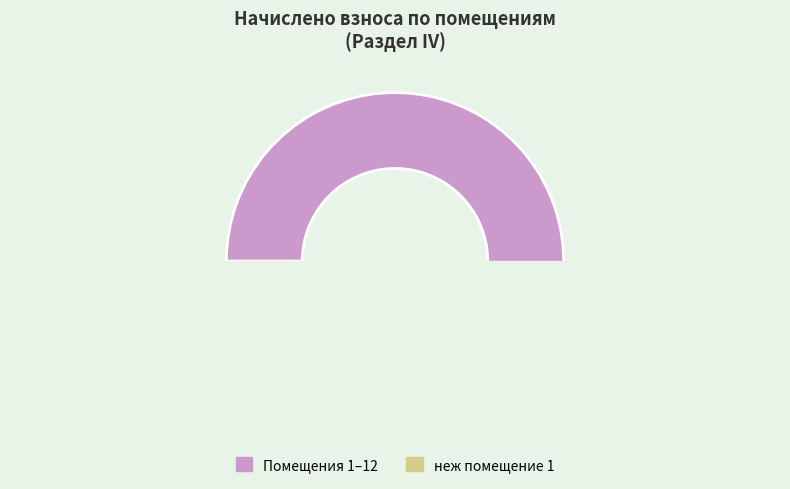

True or false: 8 accounts for 13% of the total.

False